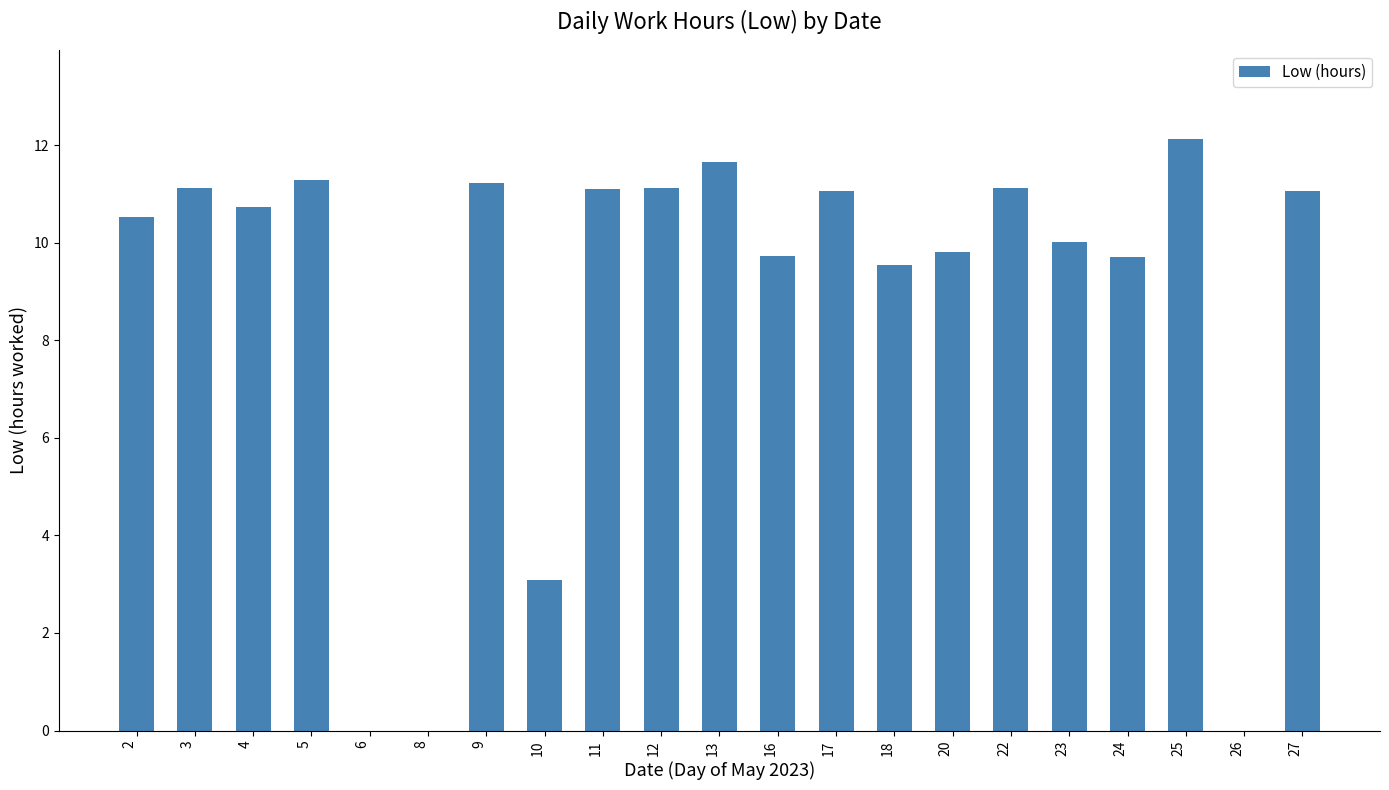

The chart shows a value of 17.1 at 25. True or false?

False